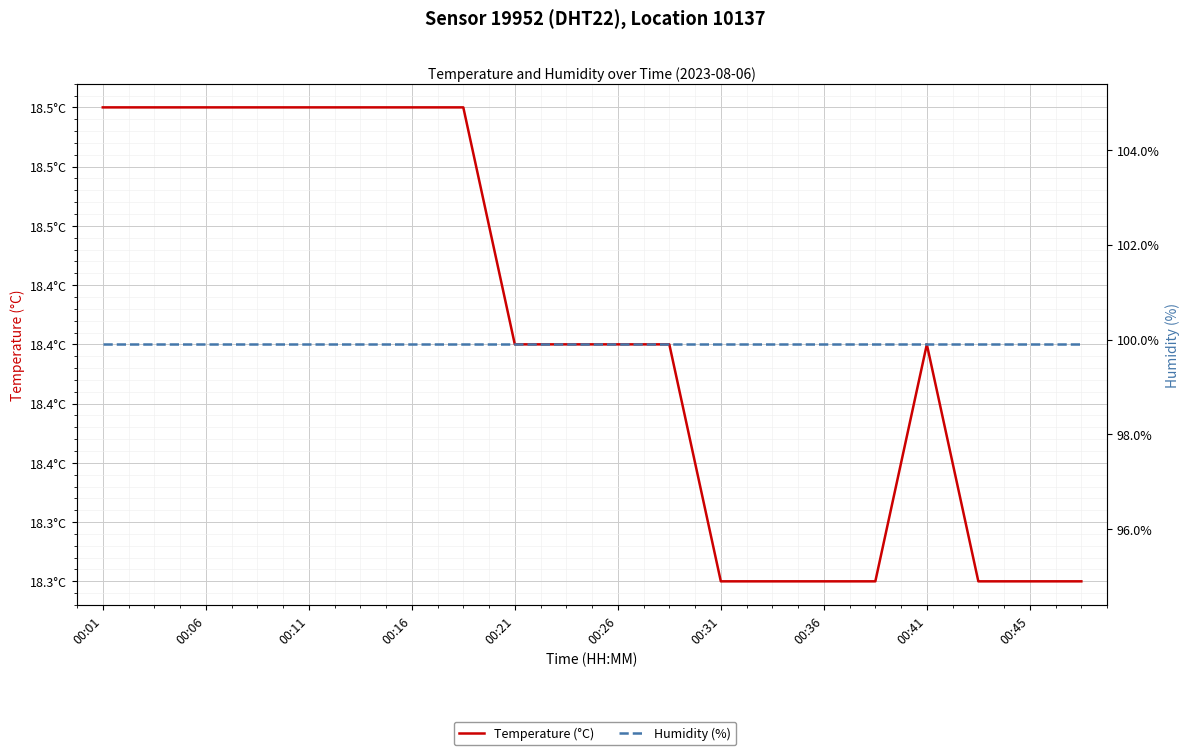

Which series changed the most between 00:01 and 00:45?

Temperature (°C)